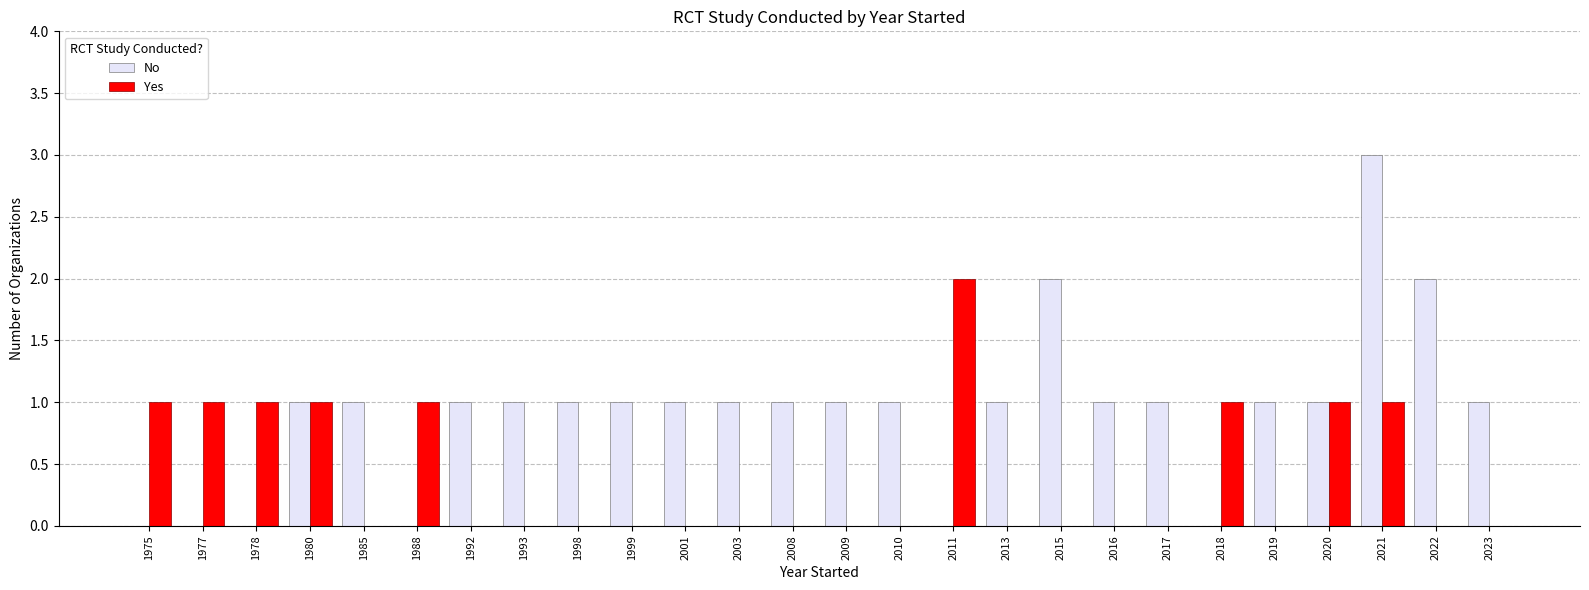

What is the total value across all series at 2013?

1